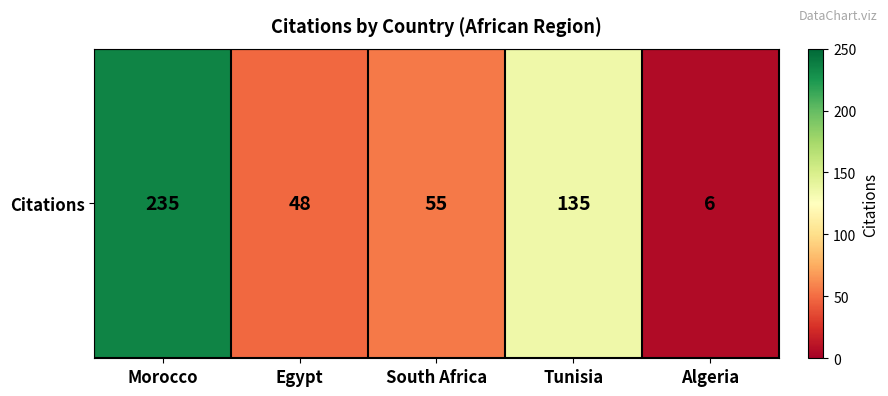

List the labels in order of value, smallest first.

Algeria, Egypt, South Africa, Tunisia, Morocco